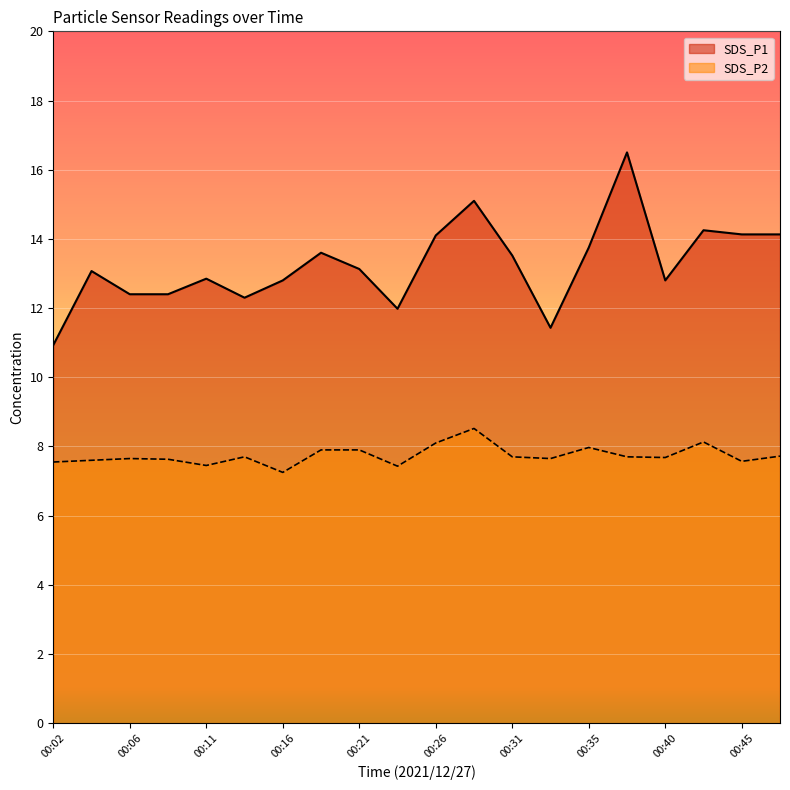

At which category is the sum across all series the highest?

00:38